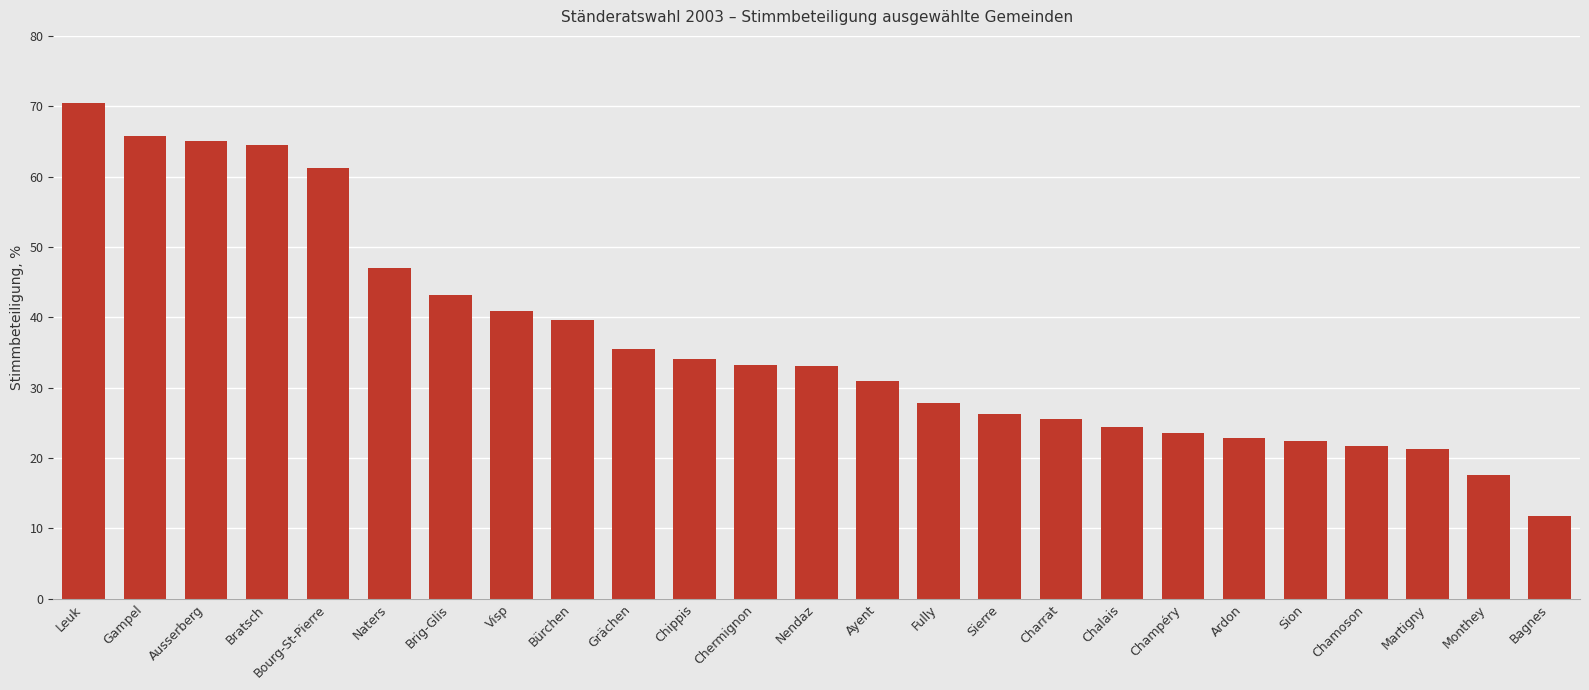

Does the chart contain stacked bars?

No